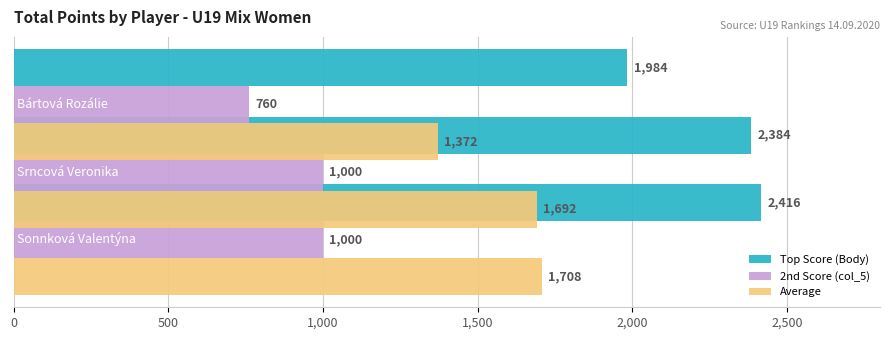

Rank the series at 500 from highest to lowest value.

Top Score (Body), Average, 2nd Score (col_5)